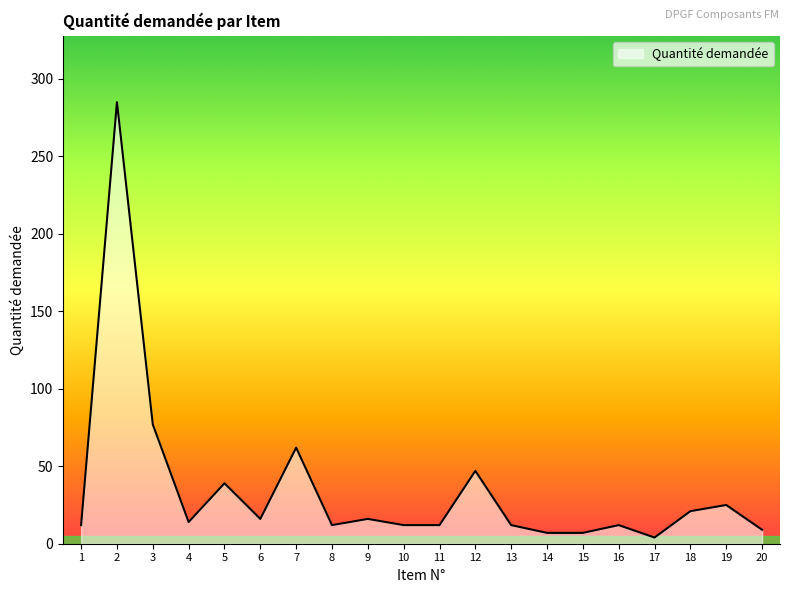

Where is the first local minimum?

4